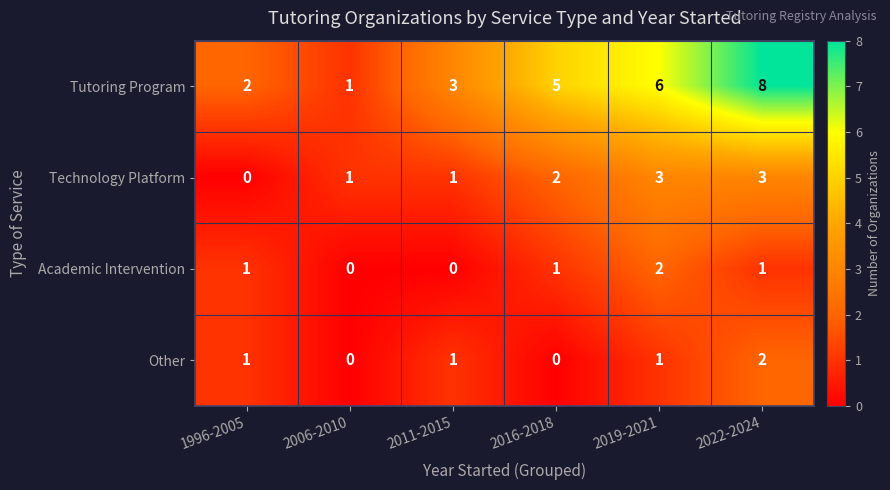

List the labels in order of Tutoring Program value, largest first.

2022-2024, 2019-2021, 2016-2018, 2011-2015, 1996-2005, 2006-2010